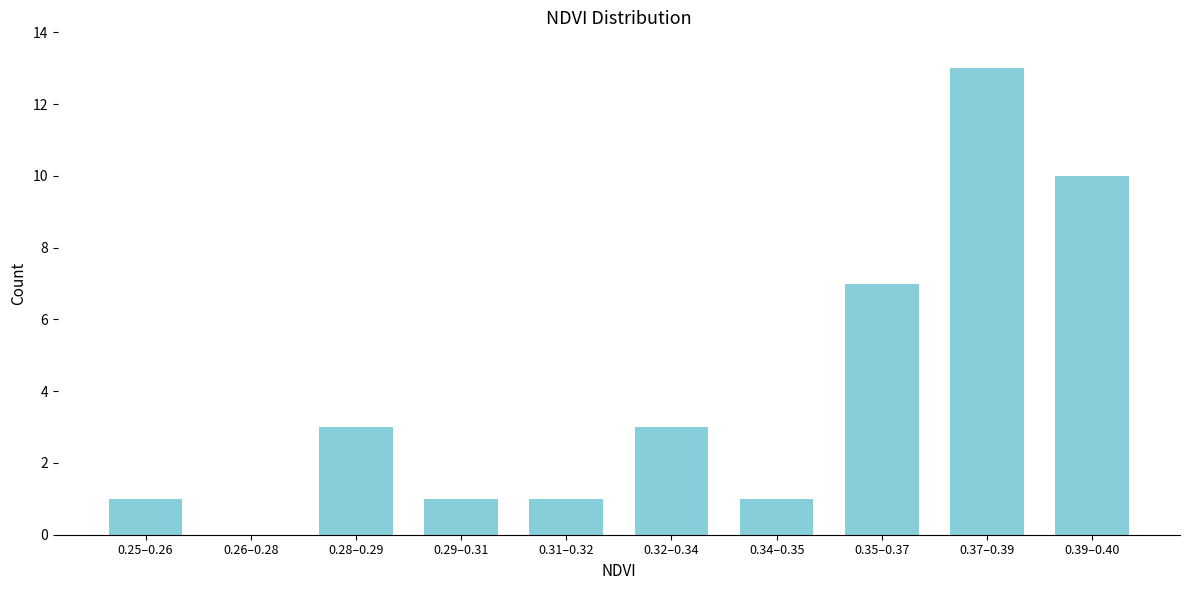

Reading left to right, transcribe all the data shown in this chart.

0.25–0.26=1	0.26–0.28=0	0.28–0.29=3	0.29–0.31=1	0.31–0.32=1	0.32–0.34=3	0.34–0.35=1	0.35–0.37=7	0.37–0.39=13	0.39–0.40=10